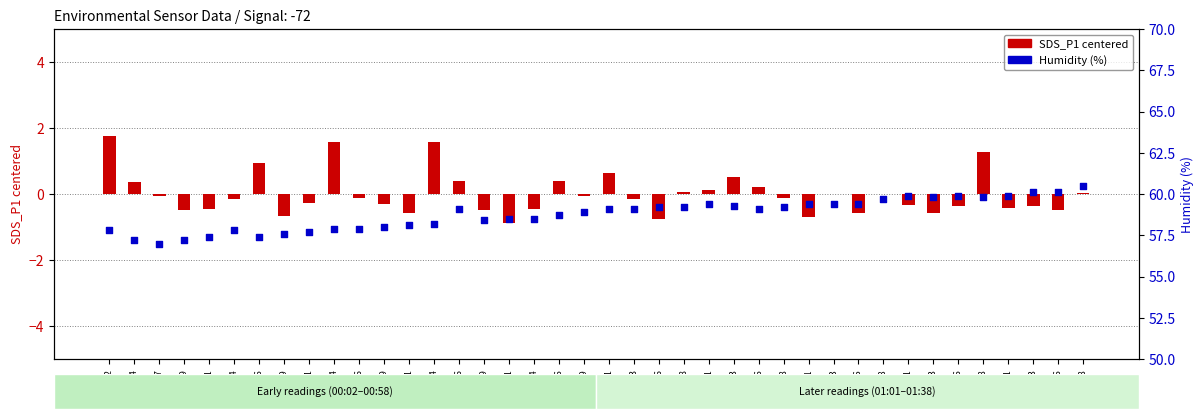

What are all the series names shown in the legend?

SDS_P1 (centered), Humidity (%)